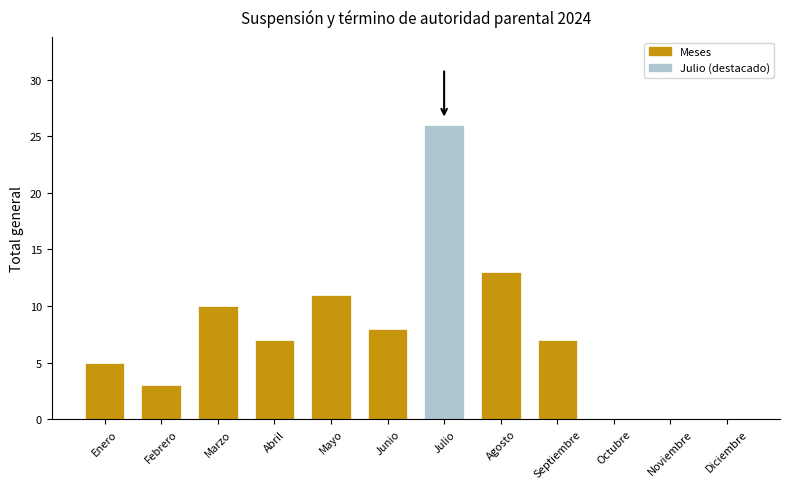

Are the bars grouped side by side (vs. stacked)?

No